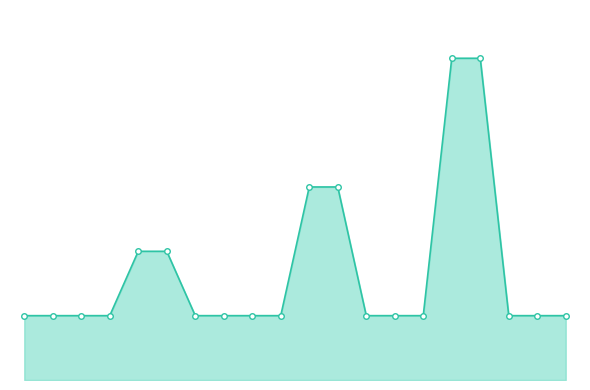

Reading left to right, list all the values displayed in this chart.

0=999	1=999	2=999	3=999	4=1998	5=1998	6=999	7=999	8=999	9=999	10=2997	11=2997	12=999	13=999	14=999	15=4995	16=4995	17=999	18=999	19=999